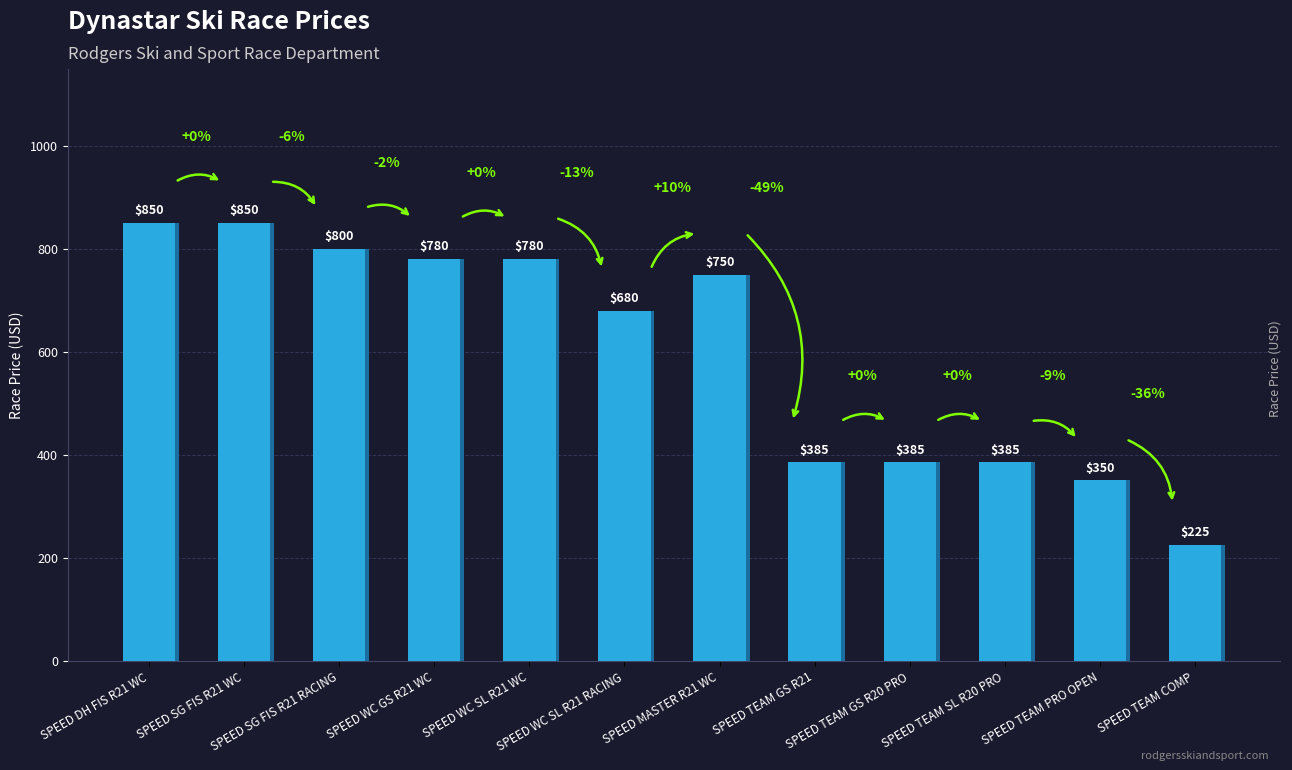

Does the chart contain stacked bars?

No